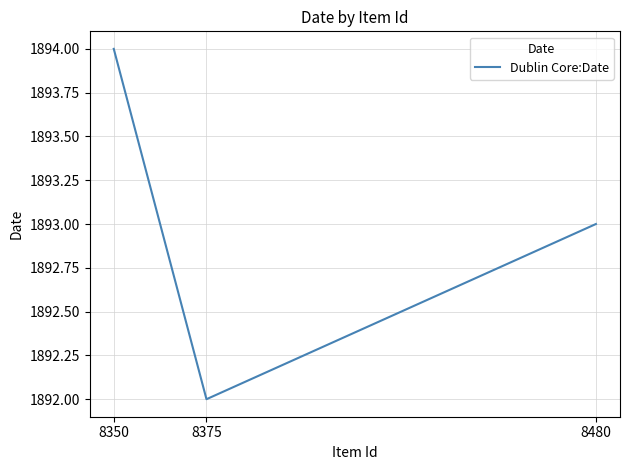

How many distinct data groups are displayed?

1